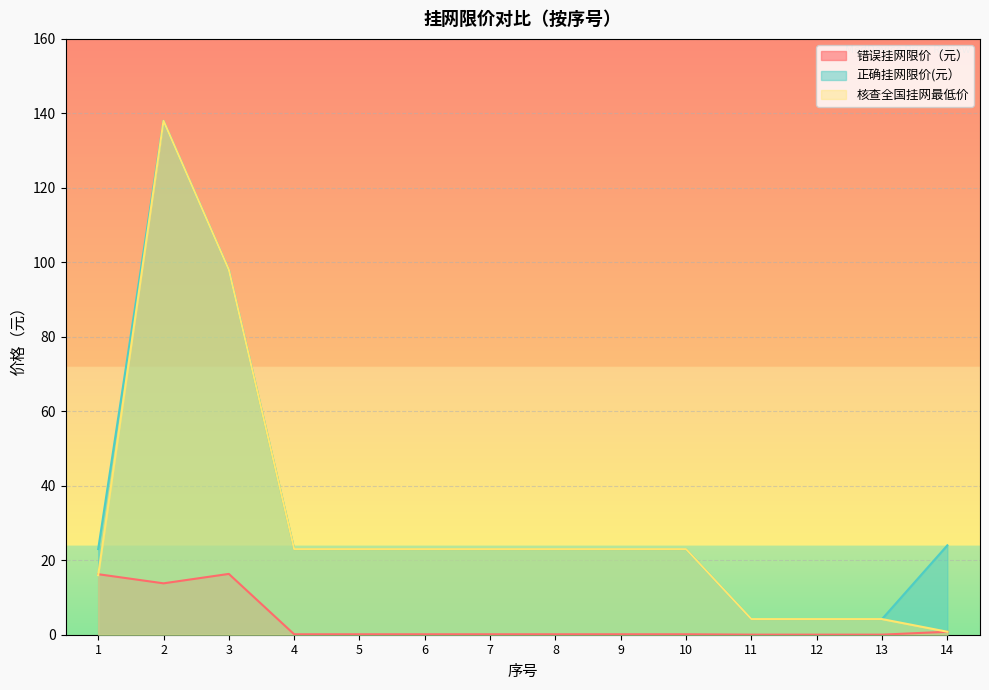

What is the maximum value shown in the chart?

138.0